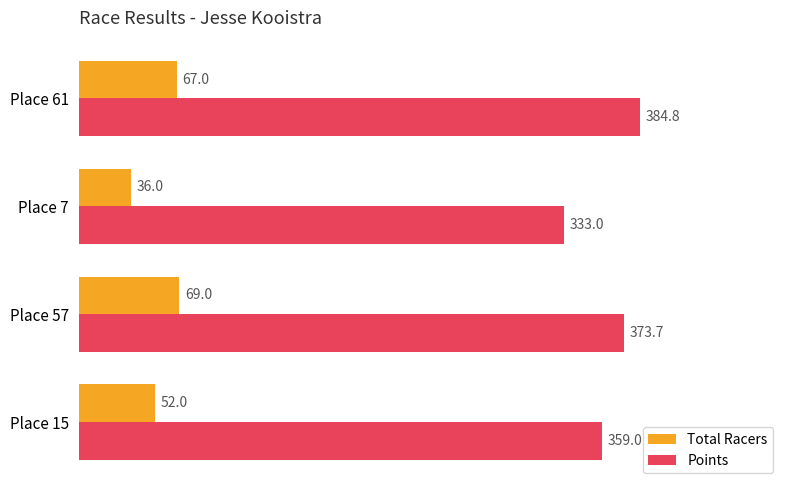

The Points series shows 384.8 at Place 61. True or false?

True